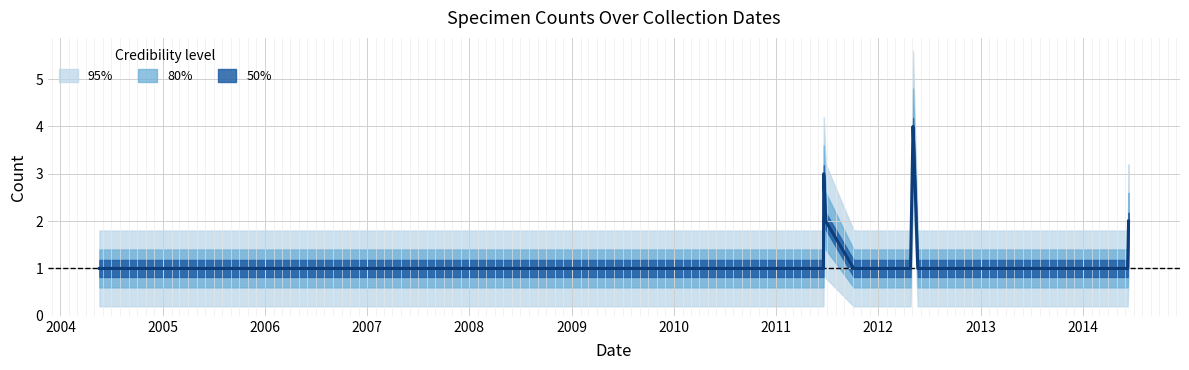

How many series are shown in this chart?

5